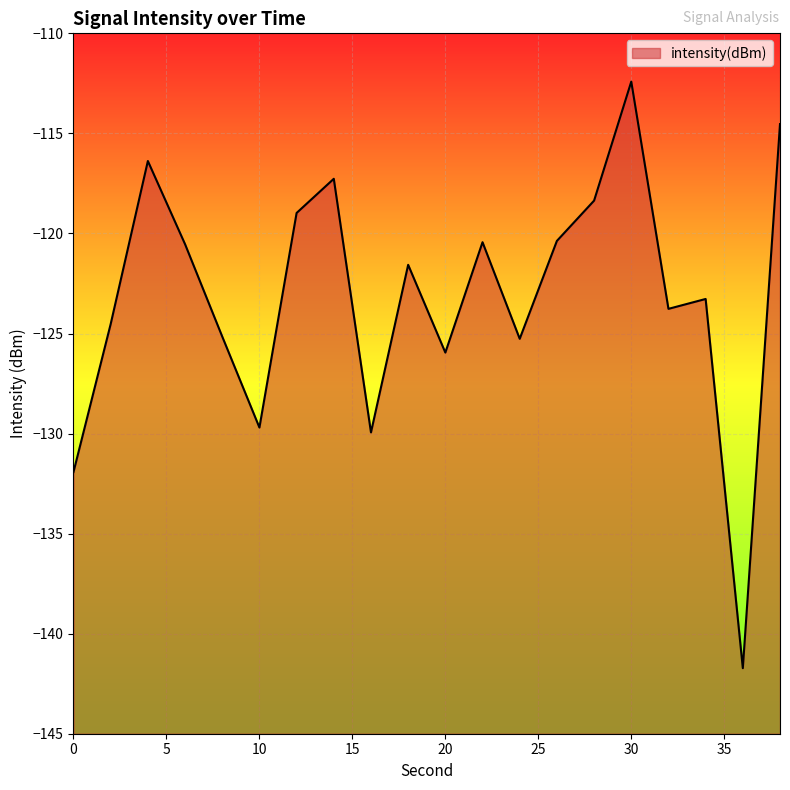

List the labels in order of value, smallest first.

36, 0, 16, 10, 20, 24, 8, 2, 32, 34, 18, 6, 22, 26, 12, 28, 14, 4, 38, 30